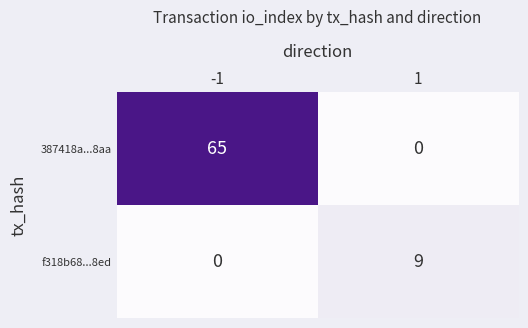

What is the sum of the f318b68...8ed values at 1 and -1?

9